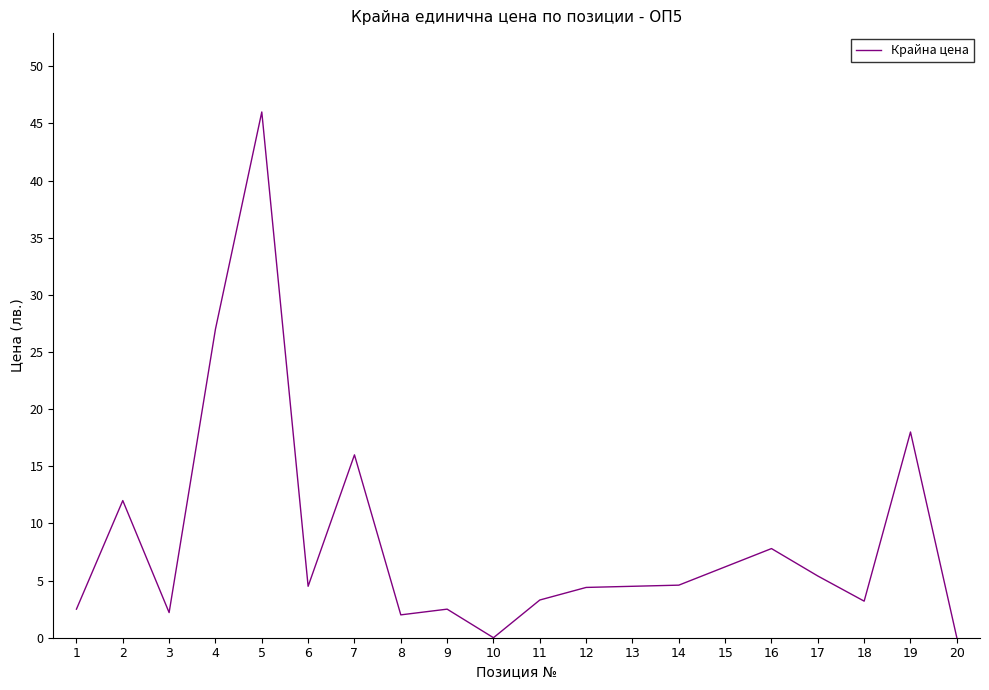

What is the greatest value displayed?

46.0